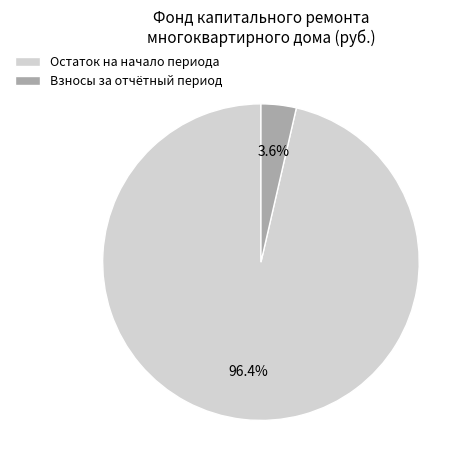

Do Взносы за отчётный период and Остаток на начало периода together represent more than half of the pie?

Yes